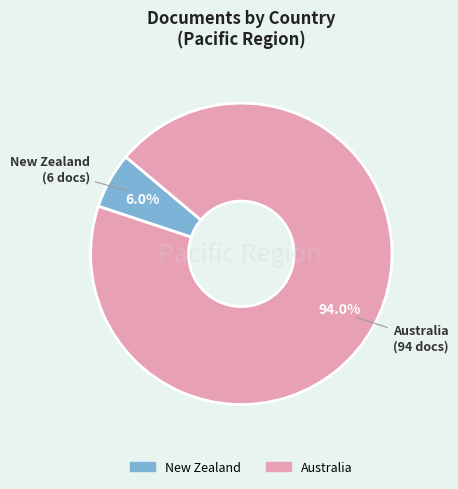

Which category has the smallest portion of the pie?

New Zealand